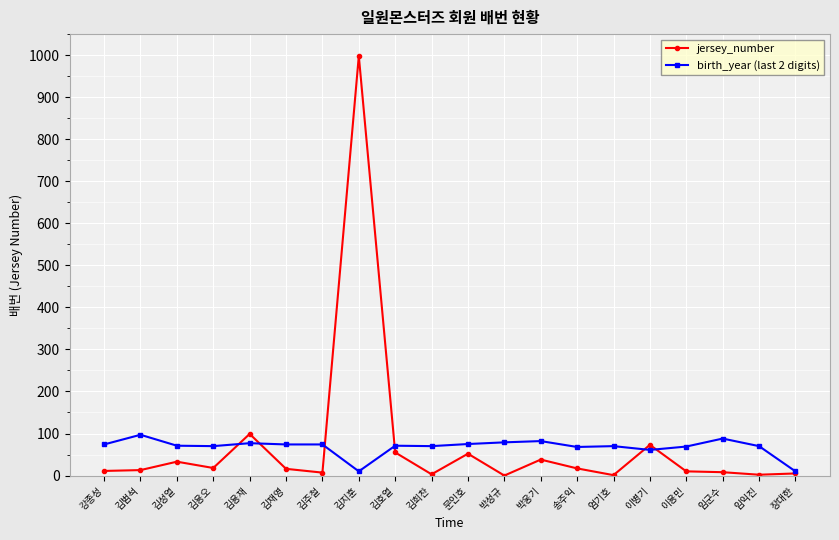

What is the value of the birth_year (last 2 digits) point at the 16th from the left?

61